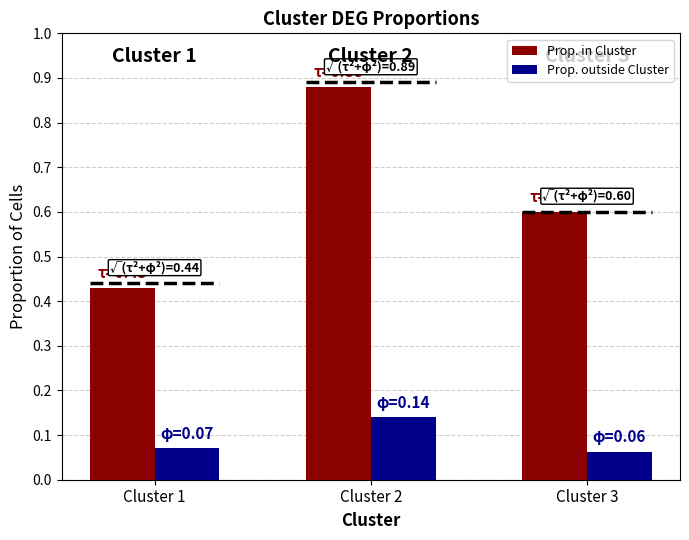

How many bars are there in each group?

2